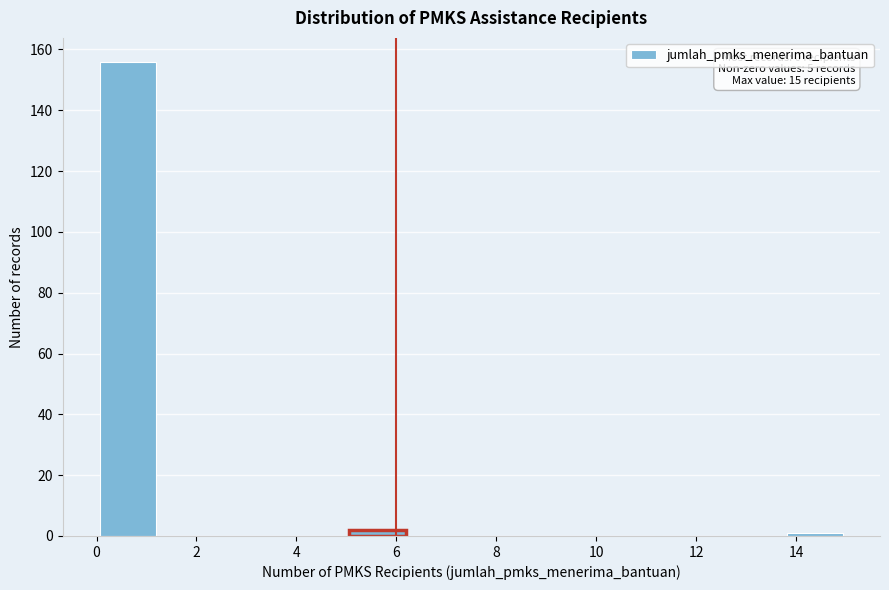

Over which range of the x-axis is the bar tallest?

0.00 to 1.25